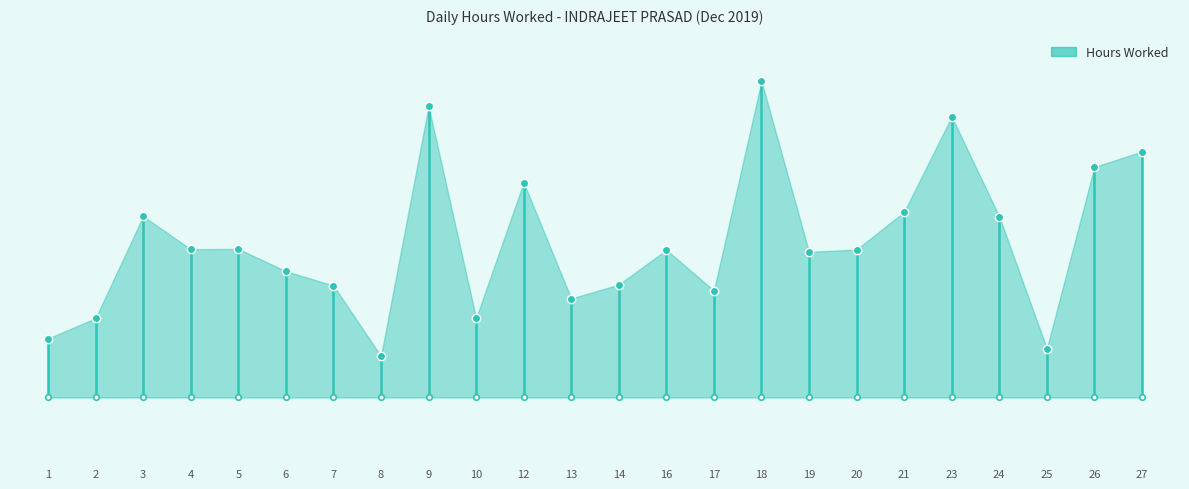

True or false: there are more than 2 points higher than both neighbors.

True